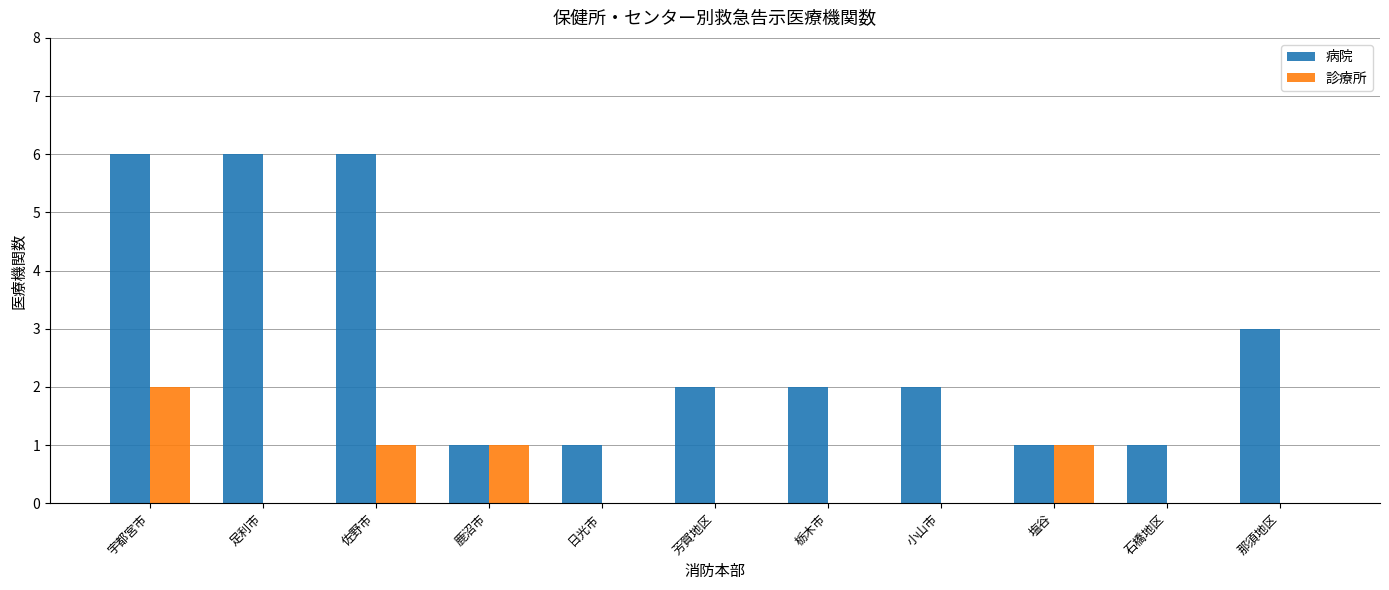

What is the sum of all 診療所 values?

5